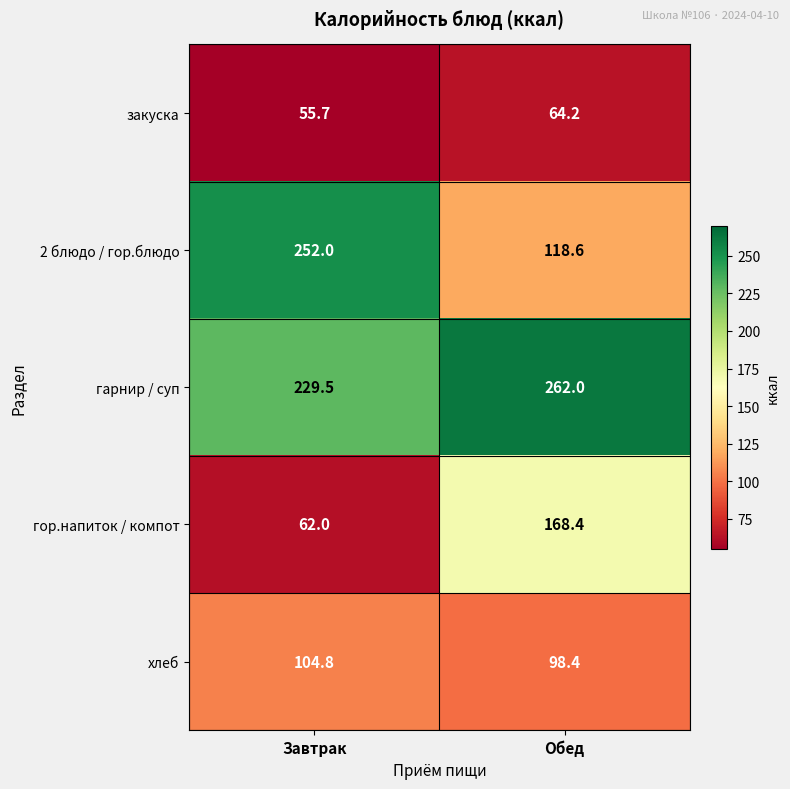

Which series has the largest range (max minus min)?

2 блюдо / гор.блюдо